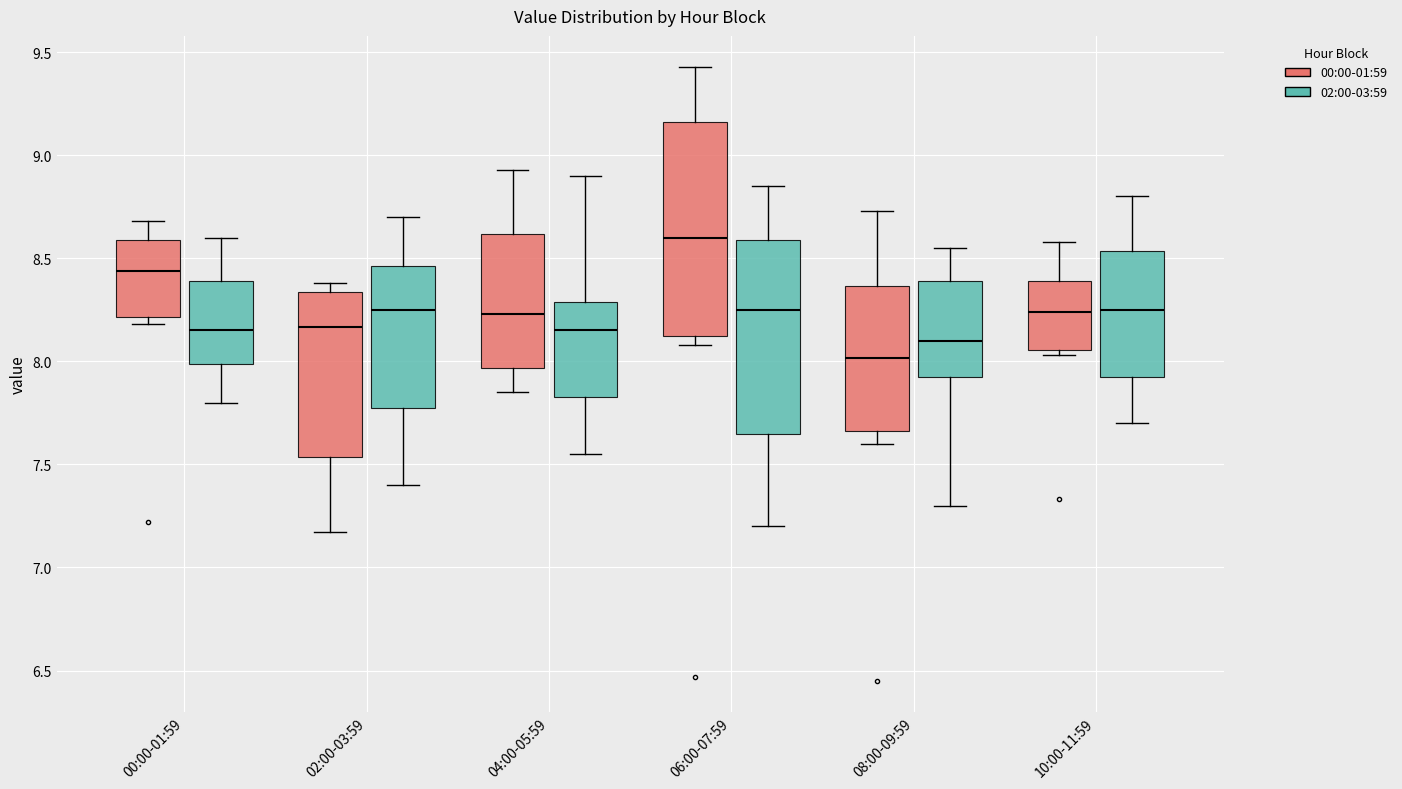

Comparing the boxes themselves (not the whiskers), which one is the tallest?

06:00-07:59 (00:00-01:59)